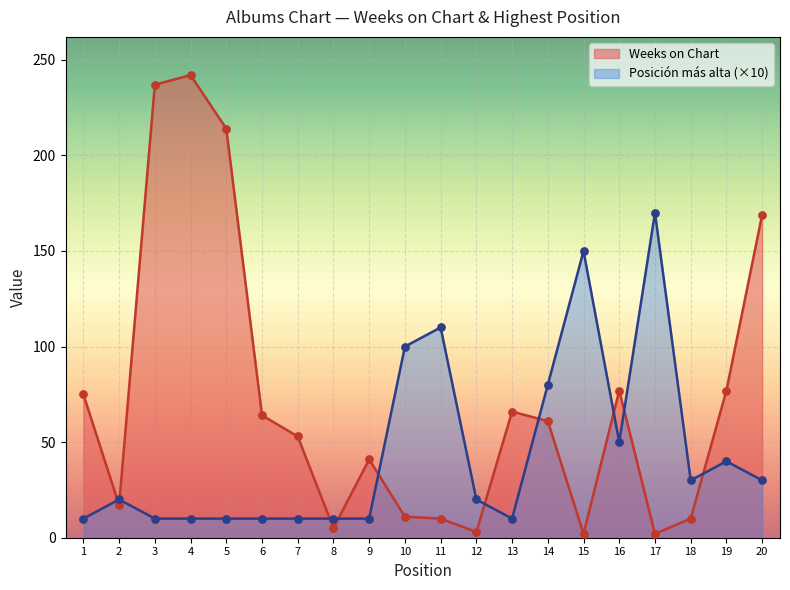

Which series has the largest total across all categories?

Weeks on Chart